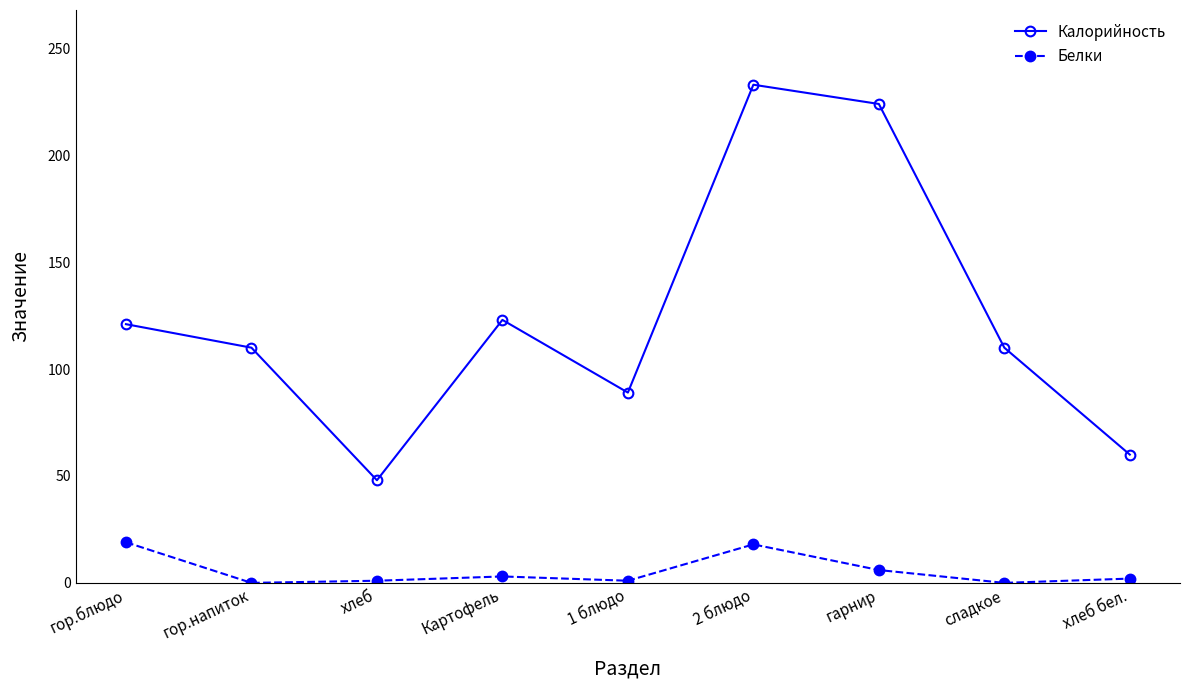

In Белки, how many points are lower than both neighbors (excluding endpoints)?

3